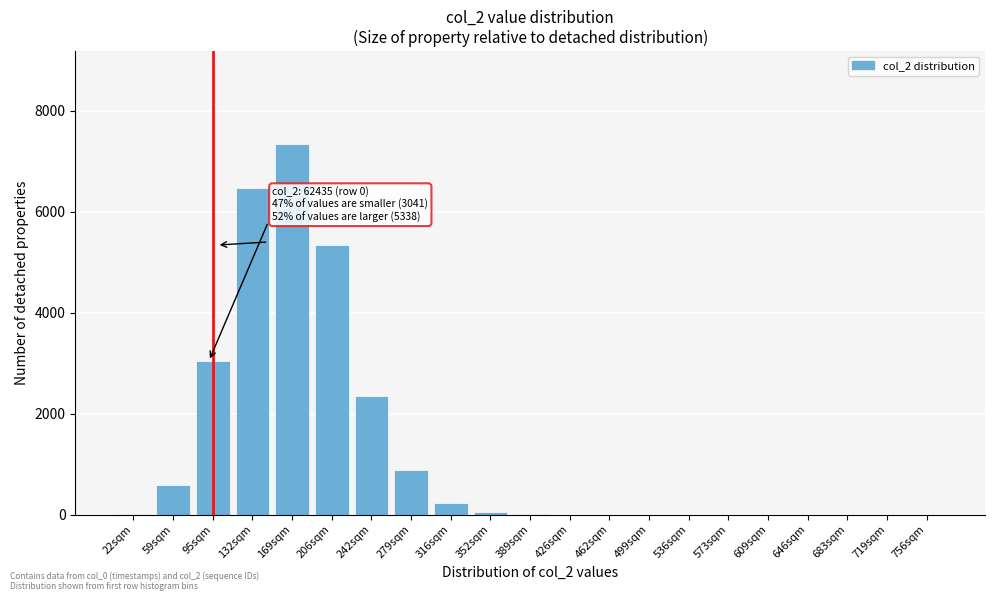

True or false: the data shows 0 at 573sqm.

True